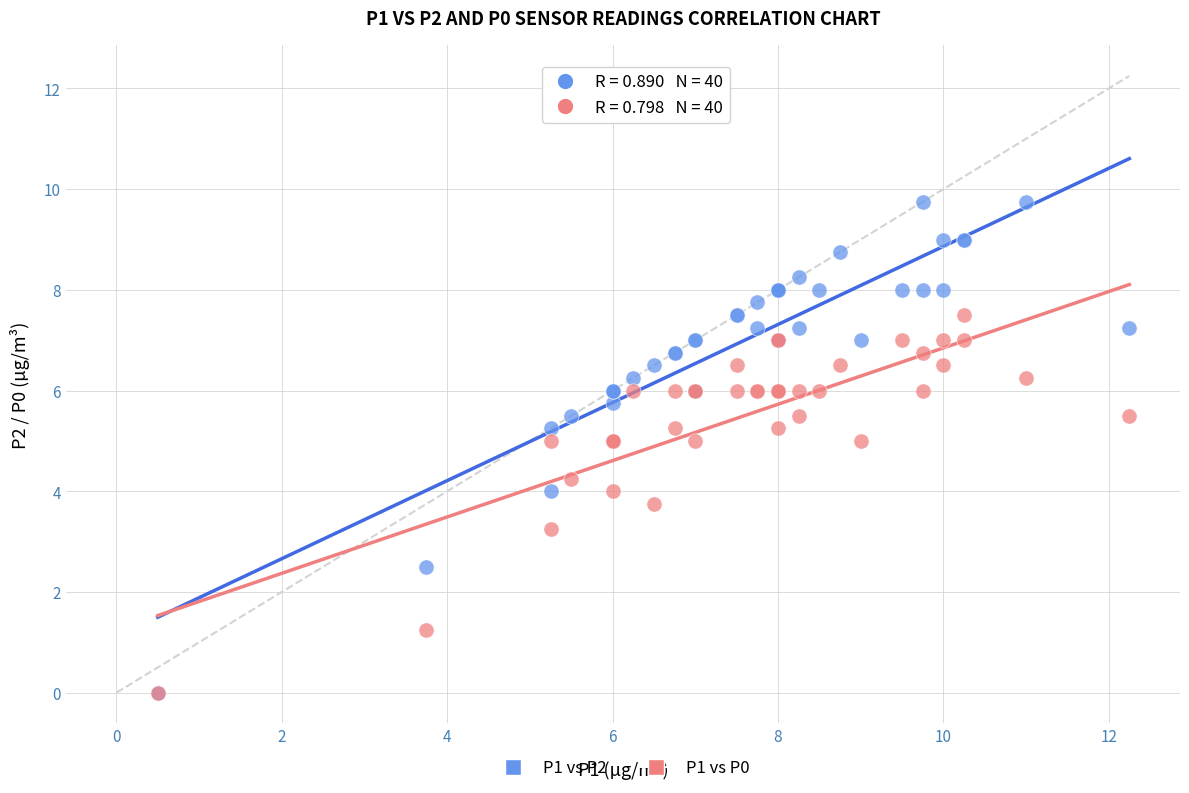

What are all the series names shown in the legend?

P1 vs P2, P1 vs P0